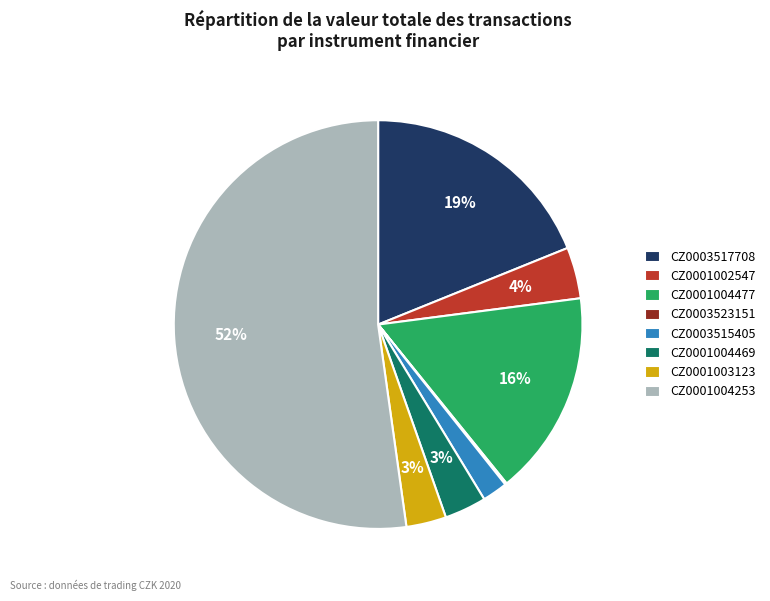

To the nearest percent, what is the average slice percentage?

12%